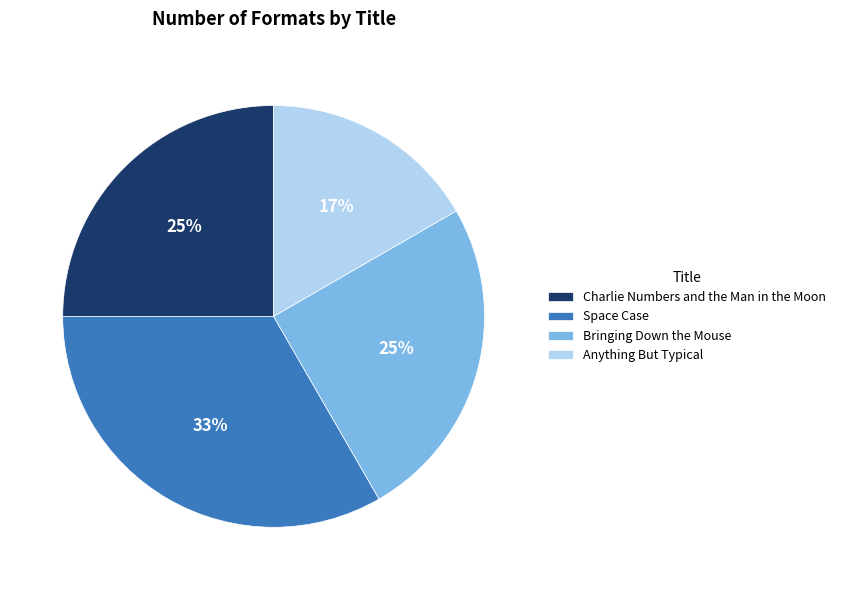

To the nearest percent, what is the average slice percentage?

25%